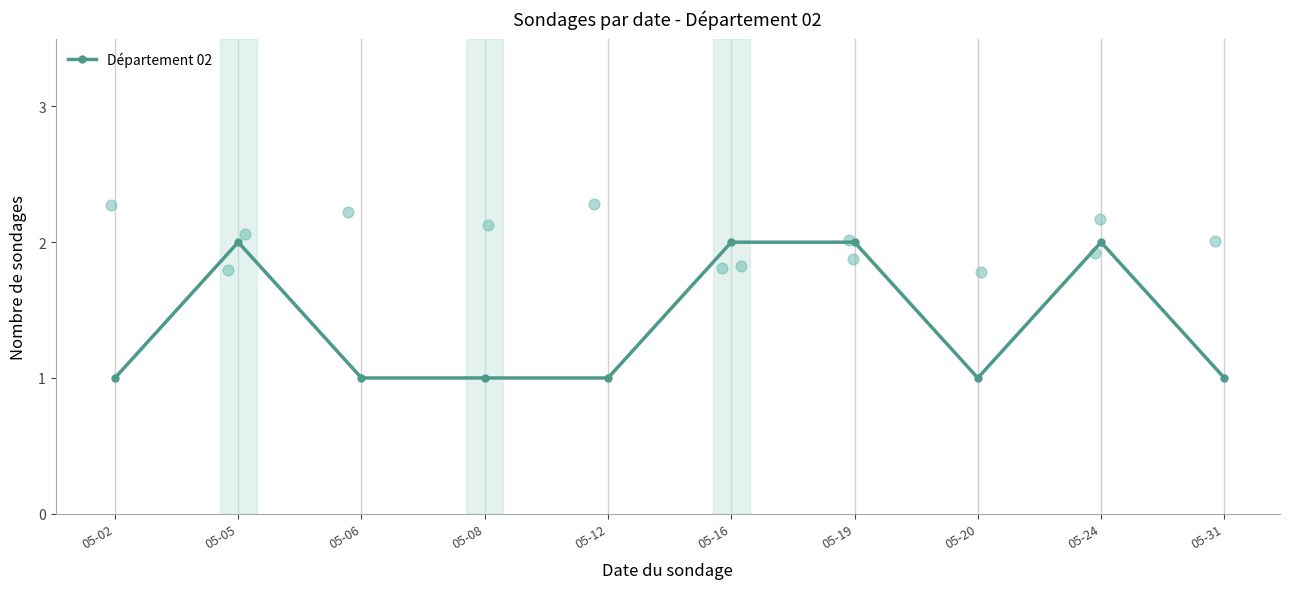

Which has a higher value, 05-16 or 05-24?

05-16